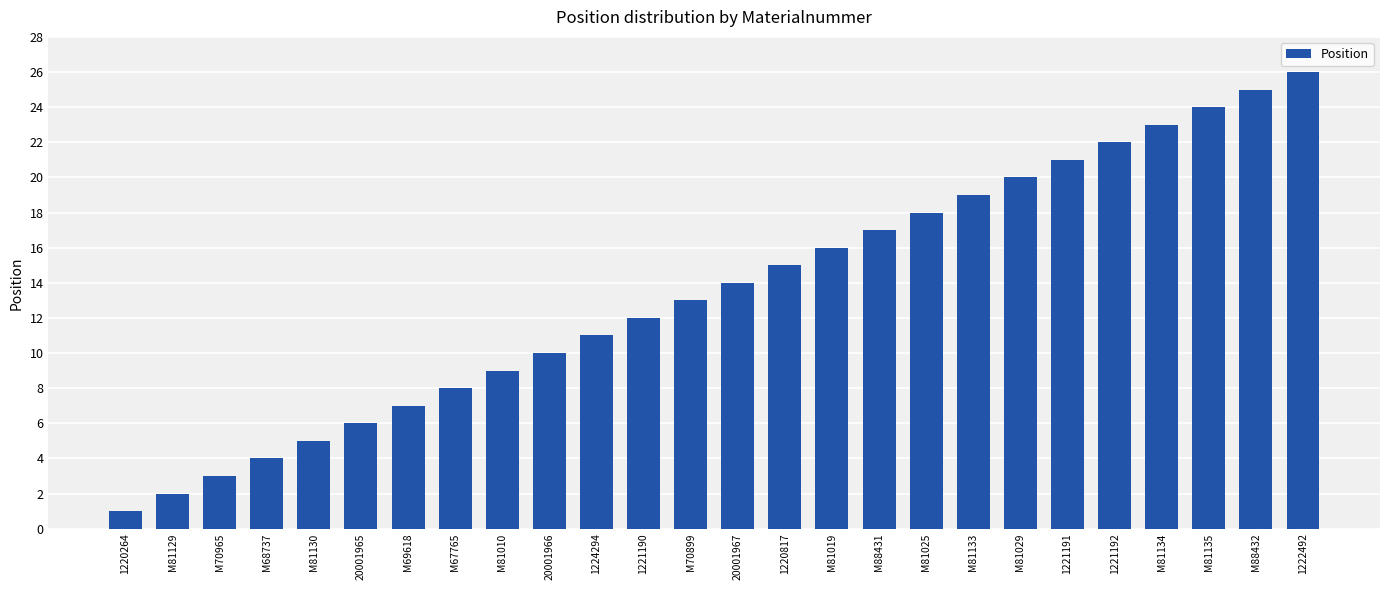

What is the sum of the values at 20001965 and M70899?

19